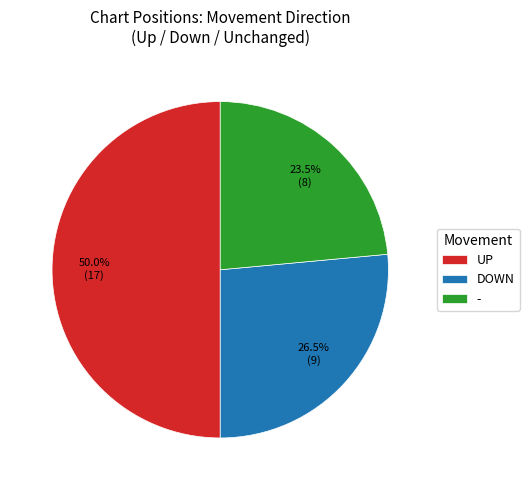

What is the ratio of the value at - to the value at UP?

0.5